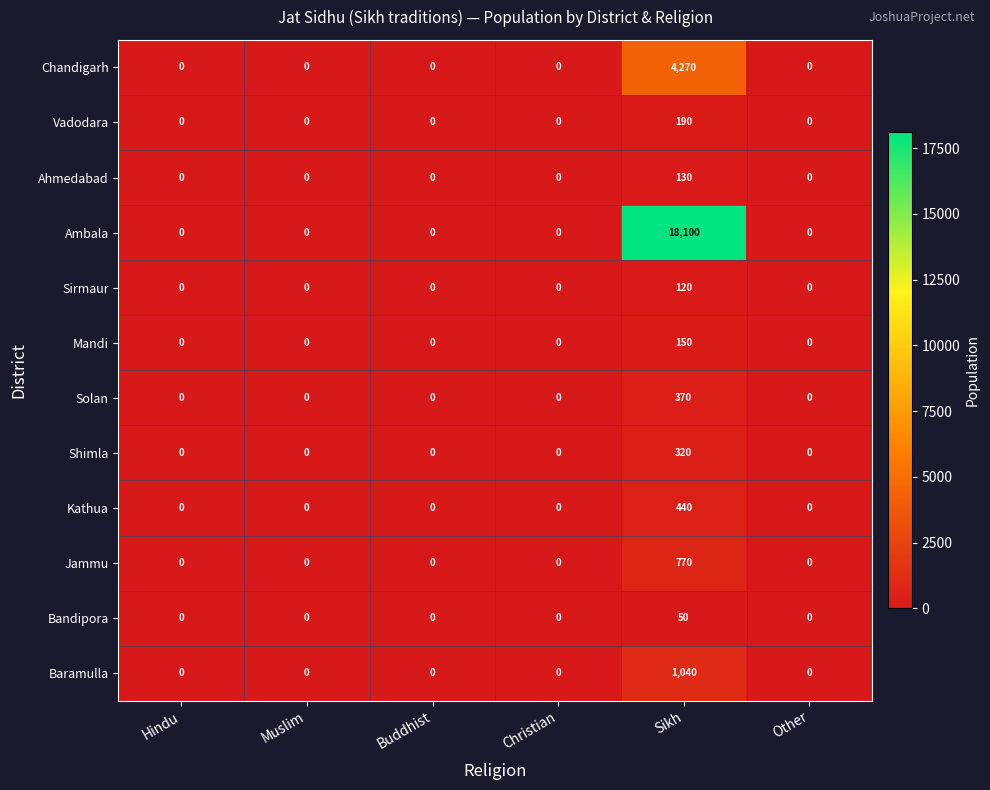

The value of Solan at Hindu is 0. True or false?

True